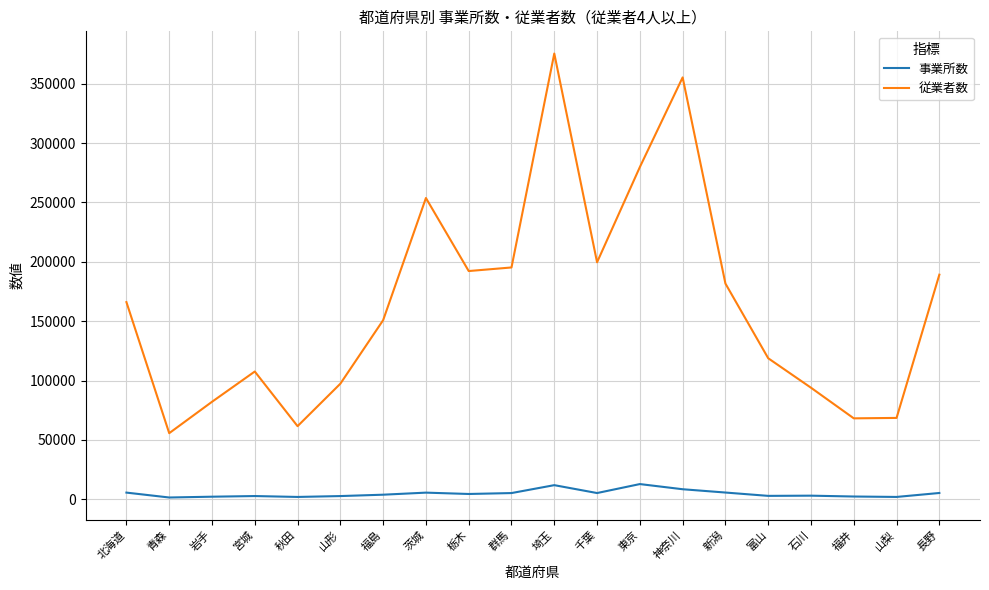

The value of 従業者数 at 富山 is 24794. True or false?

False